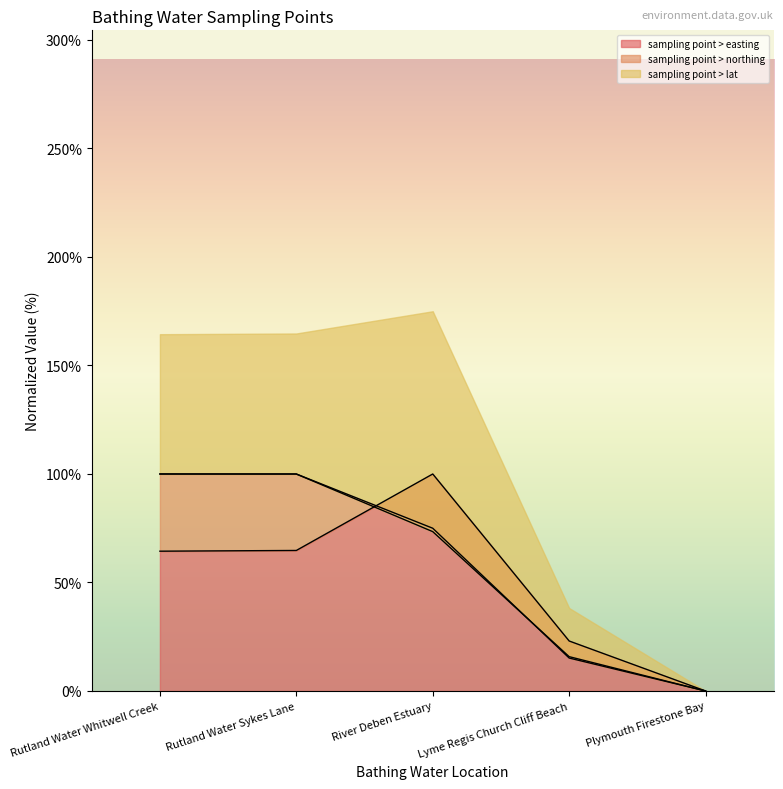

What is the total value across all series at Rutland Water Sykes Lane?

264.7